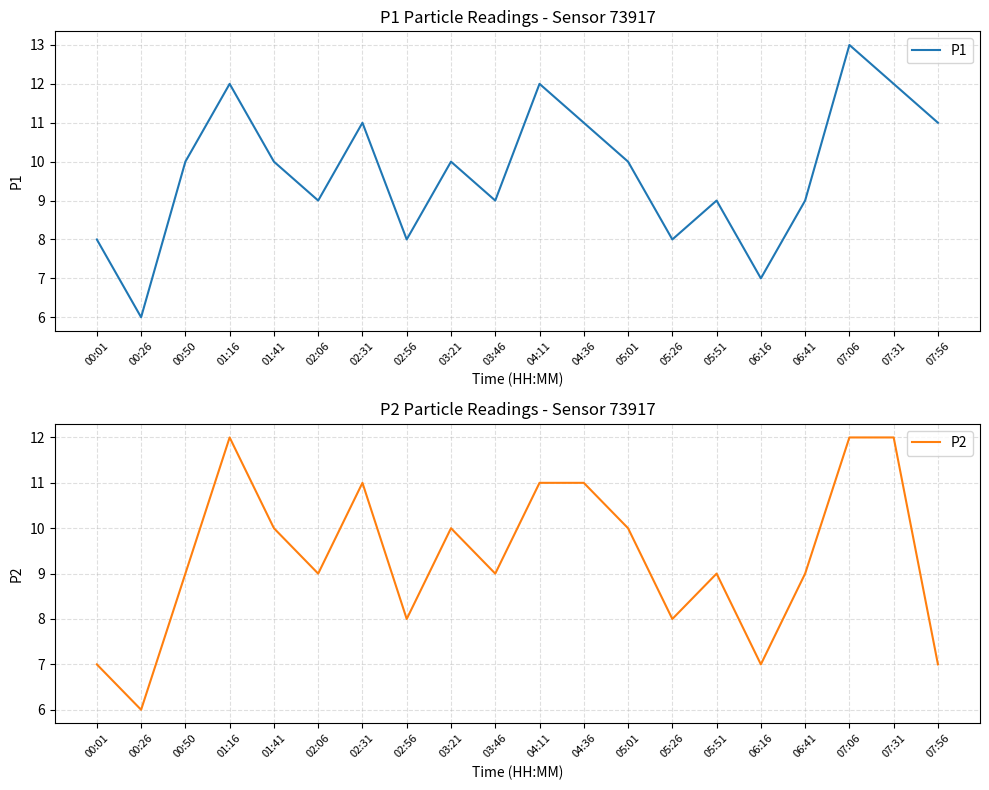

True or false: P1 and P2 intersect in this chart.

False